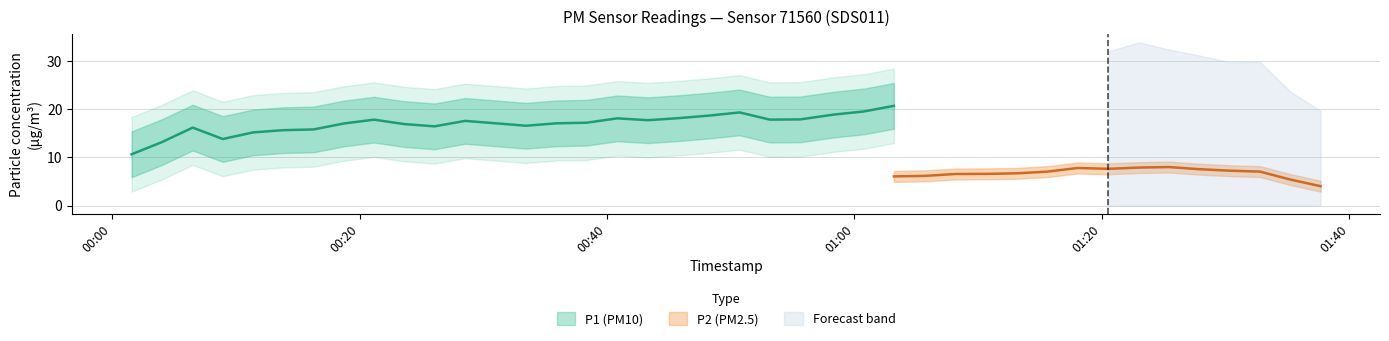

List the series in order of their peak value, highest first.

P1, P2